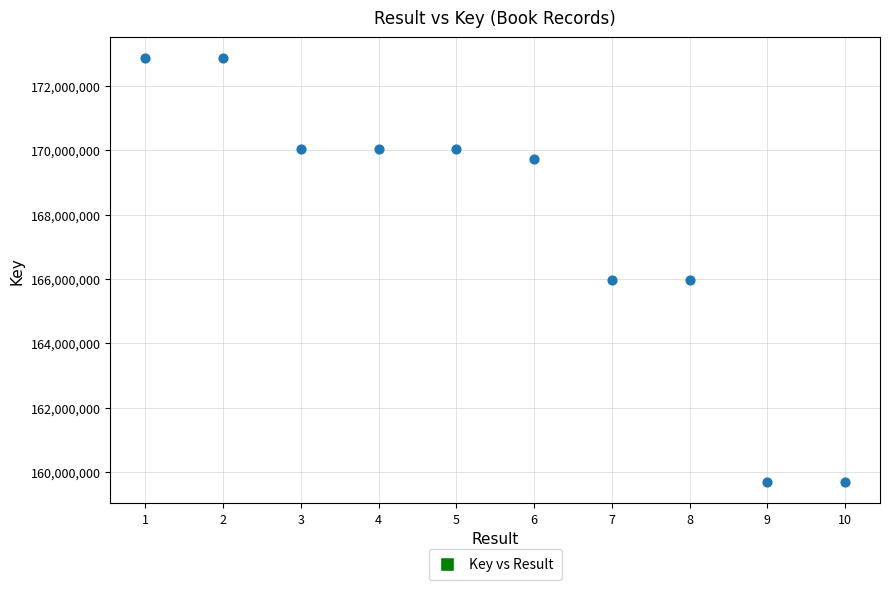

What is the range of Y values (max minus min)?

13174702